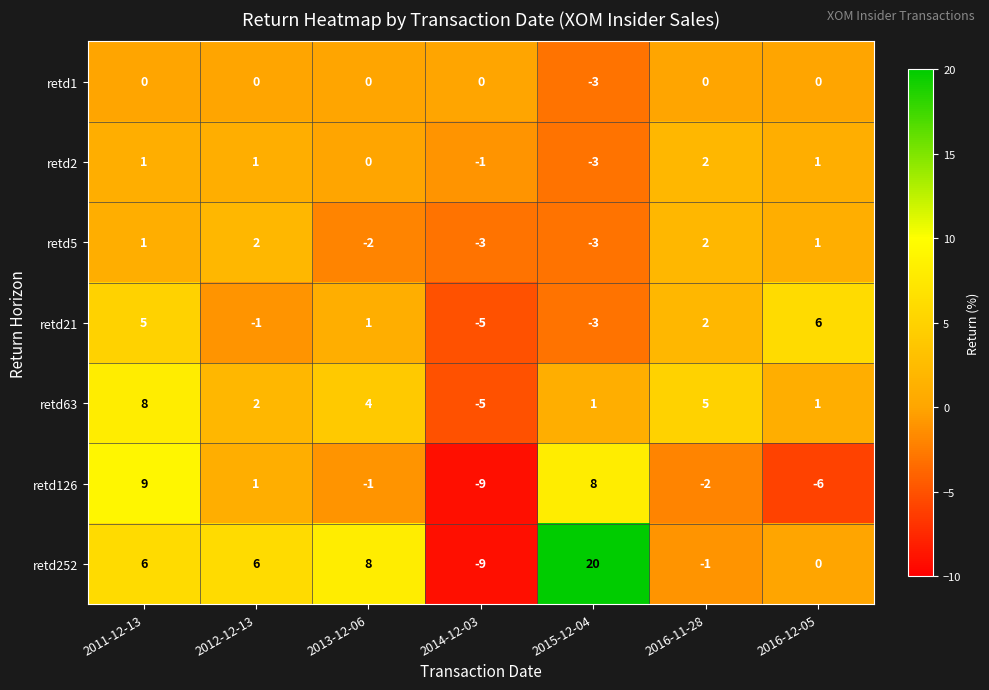

Which label corresponds to the largest value in the chart?

2015-12-04